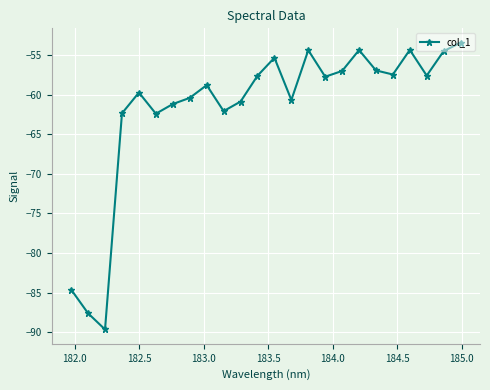

True or false: the data has more than 2 interior local peaks.

True